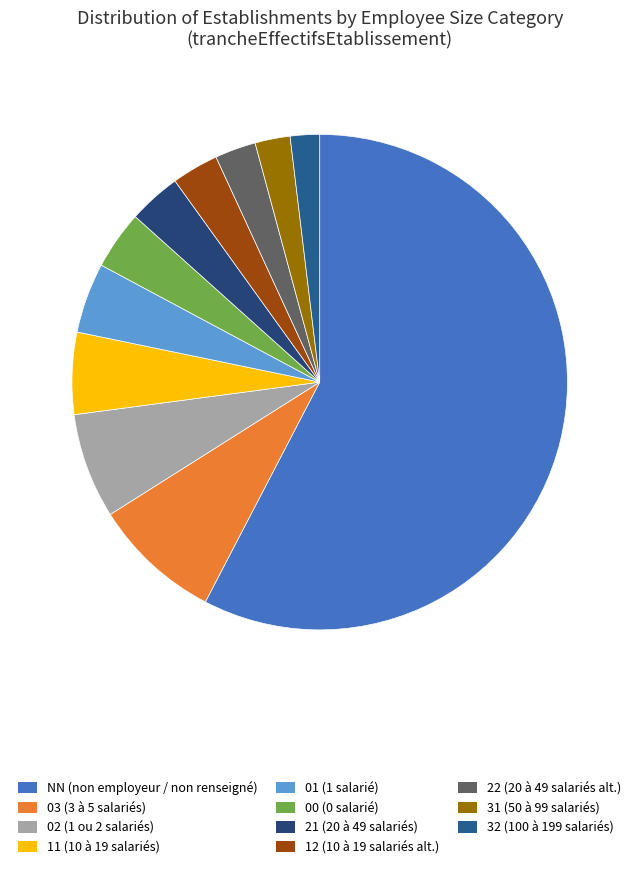

What is the ratio of the value at 02 to the value at 21?

2.0